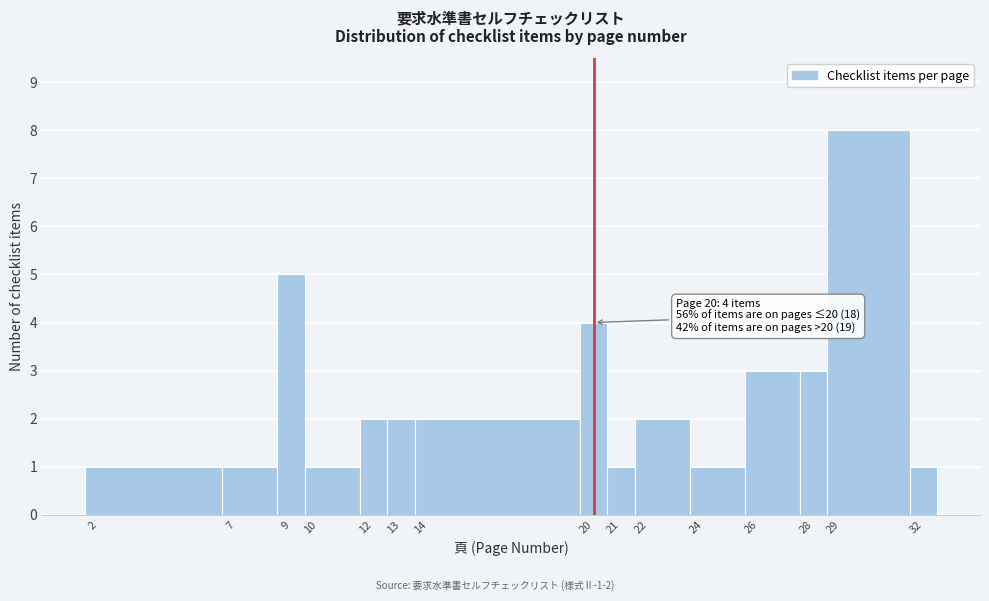

Which range on the x-axis has the tallest bar?

28.5 to 31.5